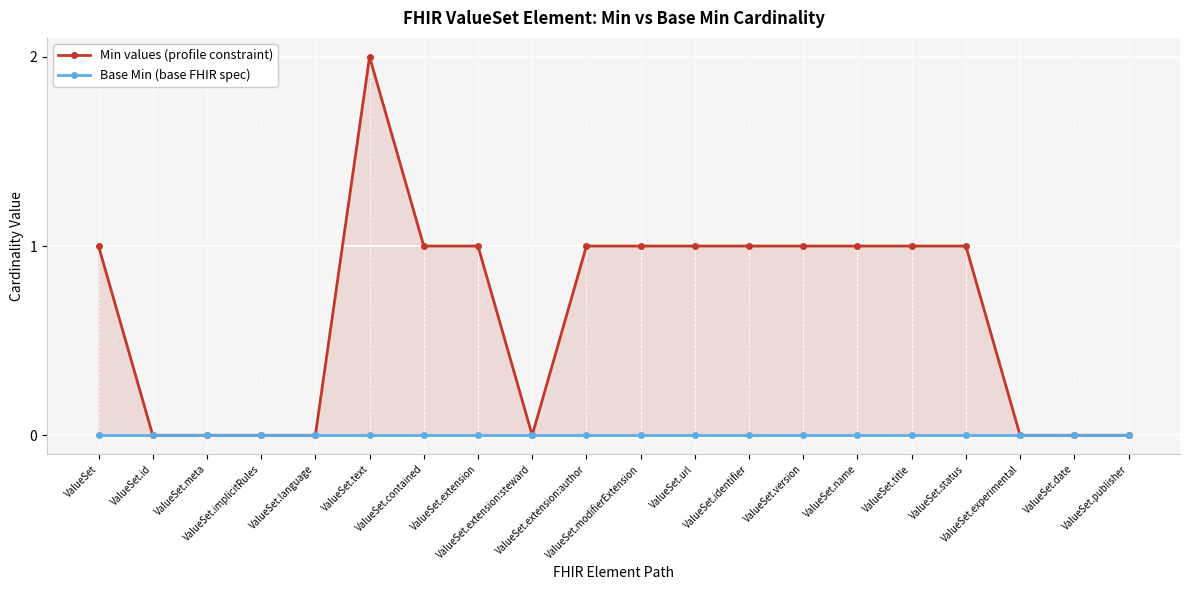

Which series has the widest spread of values?

Min values (profile constraint)